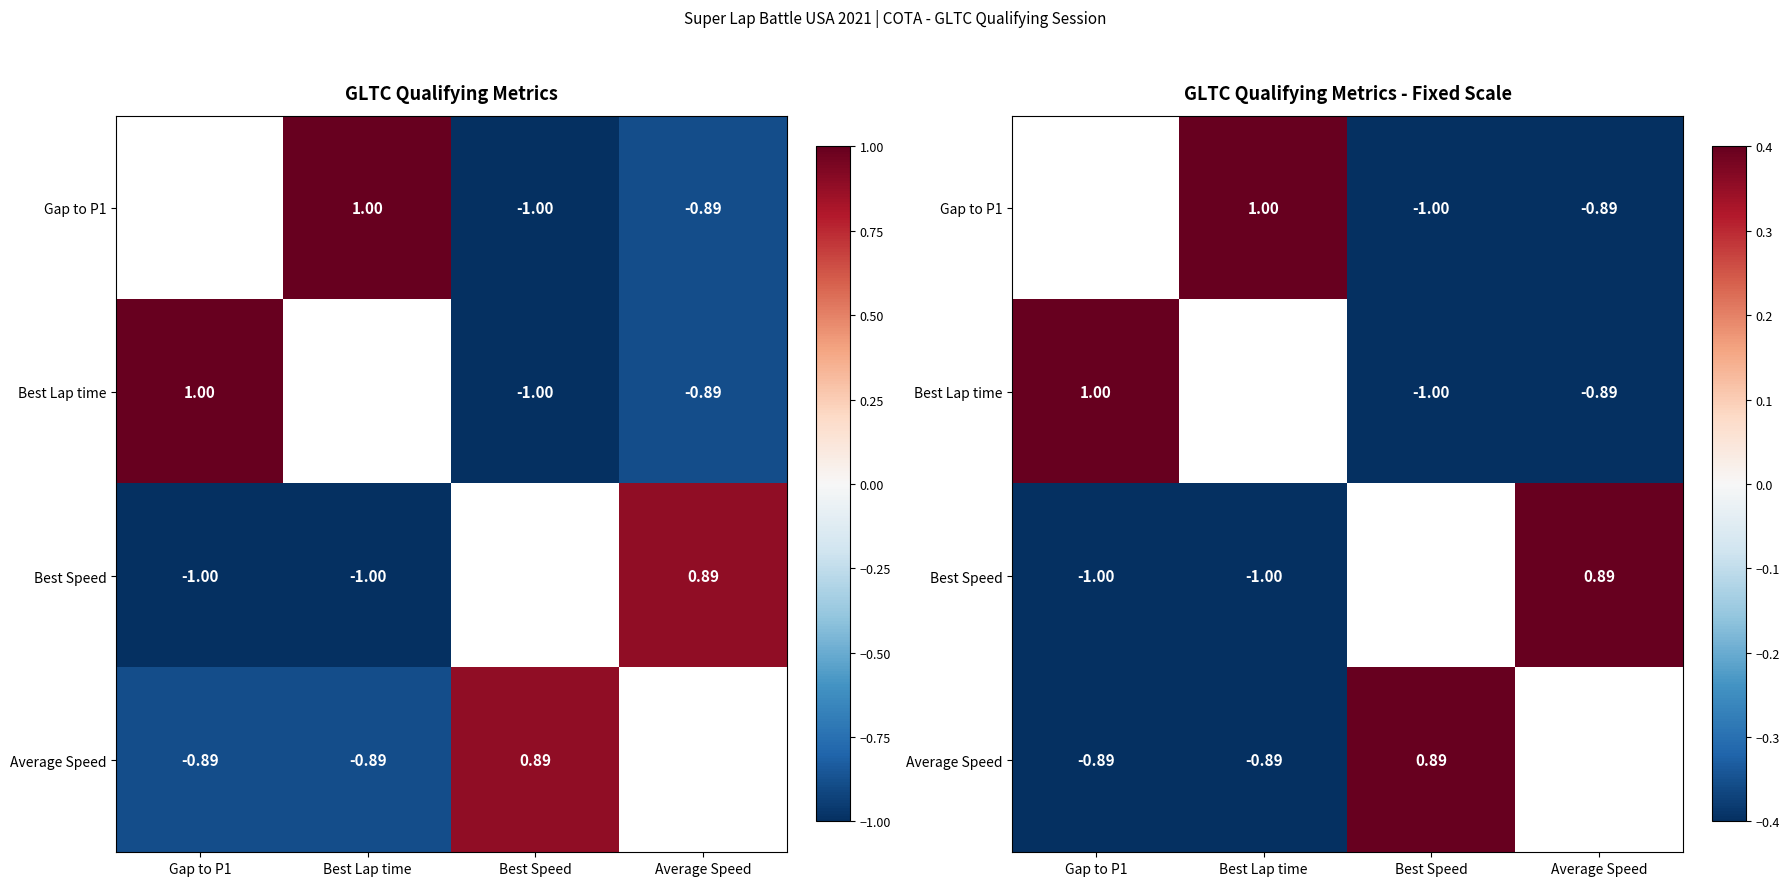

Is it true that Gap to P1 equals 1.0 at Best Lap time?

True